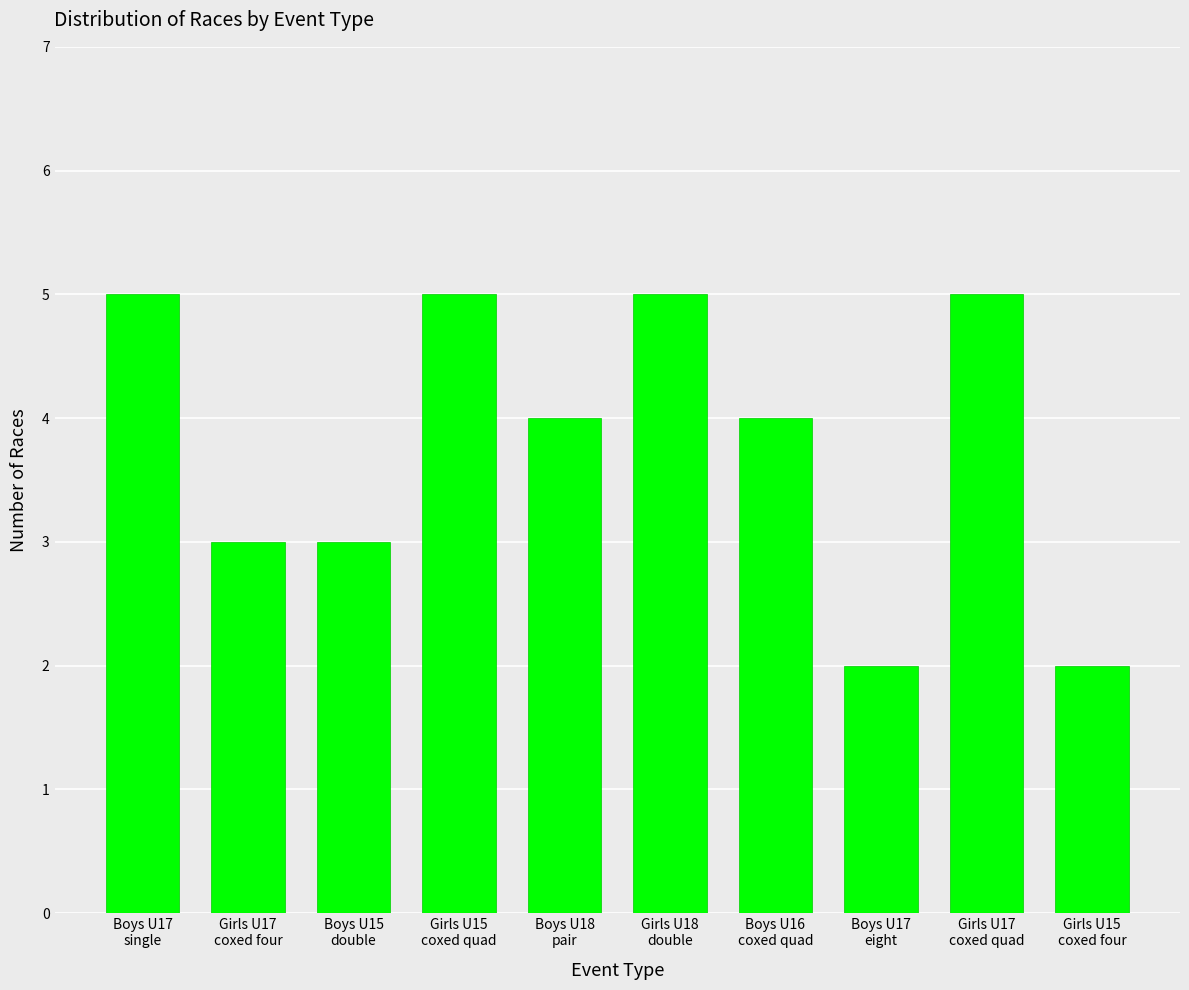

What is the change in value from Boys U18
pair to Girls U15
coxed four?

-2